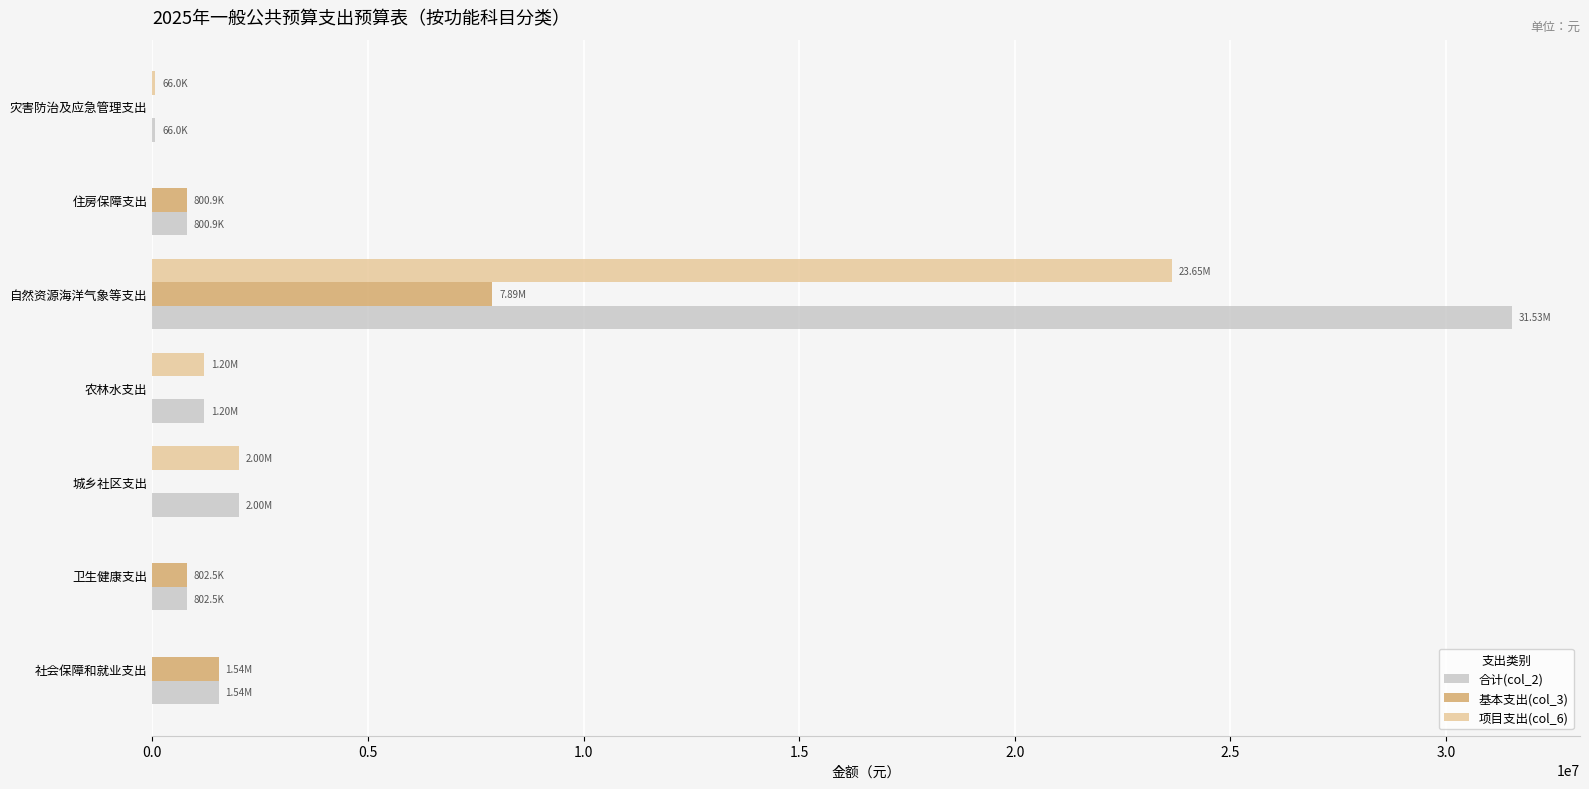

Which series has the largest range (max minus min)?

合计(col_2)